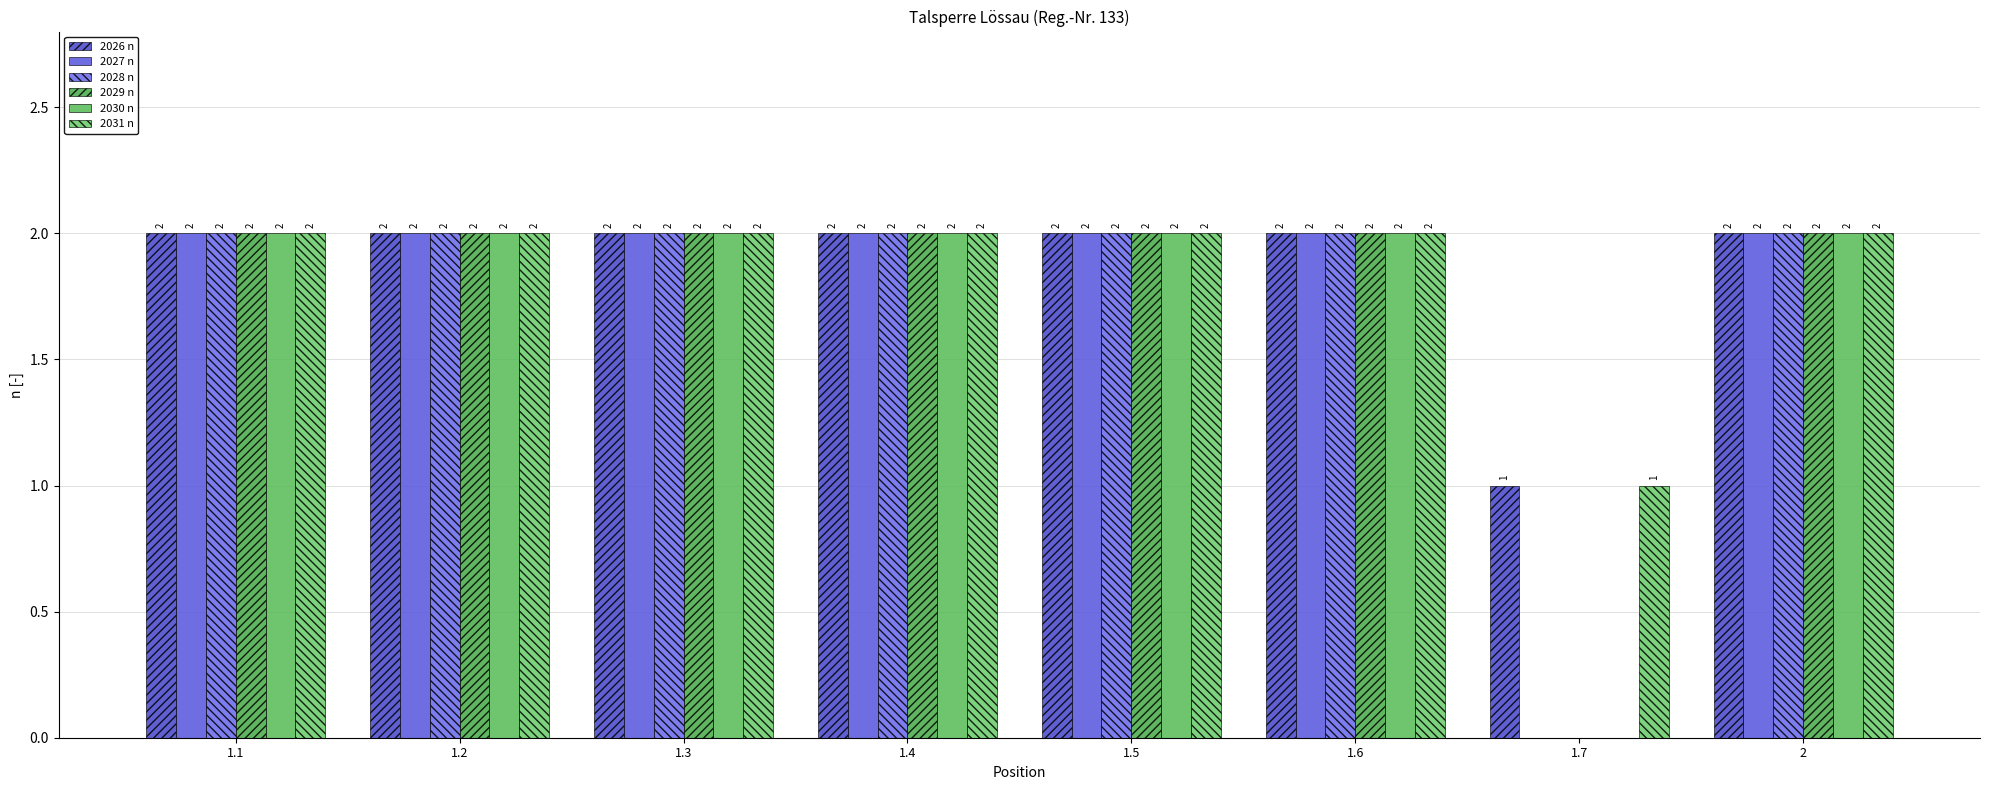

Rank the series by their maximum value, from highest to lowest.

2026 n, 2027 n, 2028 n, 2029 n, 2030 n, 2031 n